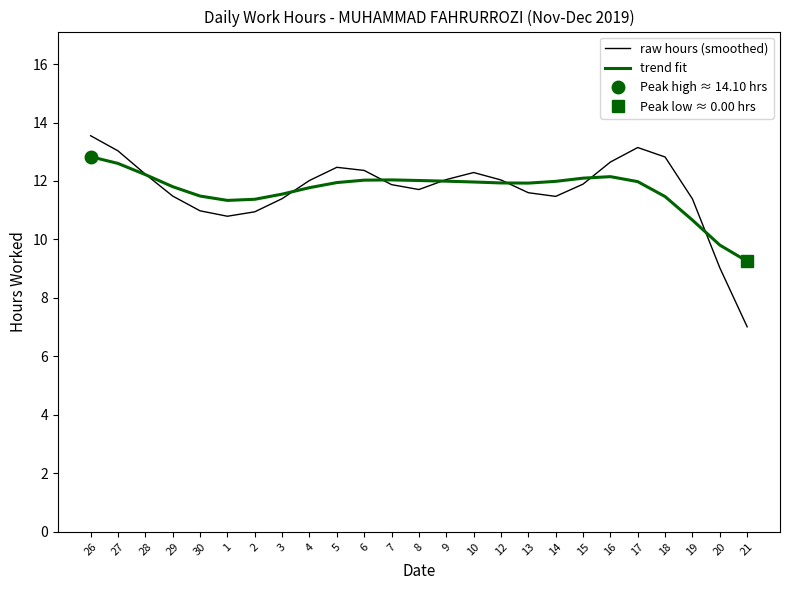

Reading right to left, what are all the values shown in this chart?

raw hours (smoothed): 21=7.0	20=9.0	19=11.4	18=12.8	17=13.1	16=12.6	15=11.9	14=11.5	13=11.6	12=12.0	10=12.3	9=12.0	8=11.7	7=11.9	6=12.4	5=12.5	4=12.0	3=11.4	2=10.9	1=10.8	30=11.0	29=11.5	28=12.2	27=13.0	26=13.5
trend fit: 21=9.3	20=9.8	19=10.7	18=11.5	17=12.0	16=12.1	15=12.1	14=12.0	13=11.9	12=11.9	10=12.0	9=12.0	8=12.0	7=12.0	6=12.0	5=11.9	4=11.8	3=11.6	2=11.4	1=11.3	30=11.5	29=11.8	28=12.2	27=12.6	26=12.8